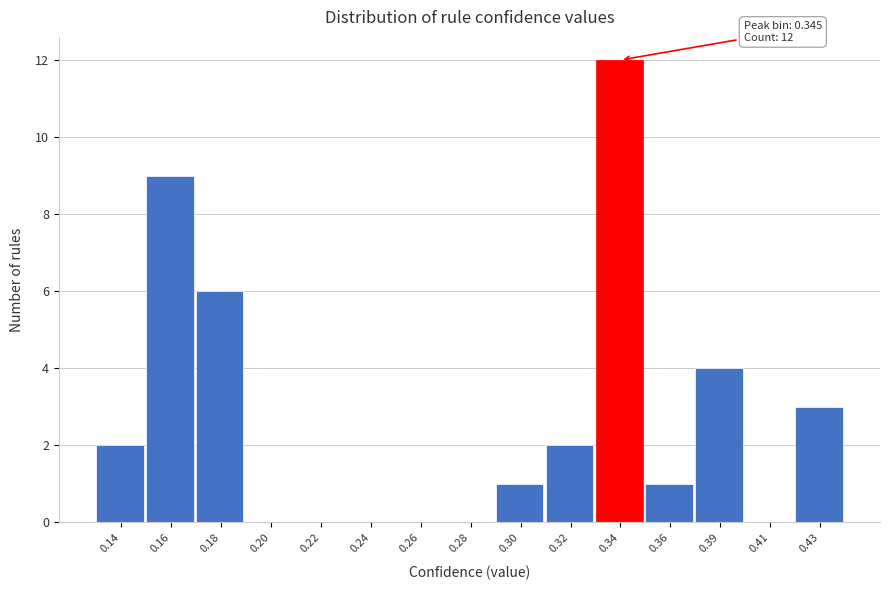

Reading left to right, transcribe all the data shown in this chart.

0.14=2	0.16=9	0.18=6	0.20=0	0.22=0	0.24=0	0.26=0	0.28=0	0.30=1	0.32=2	0.34=12	0.36=1	0.39=4	0.41=0	0.43=3